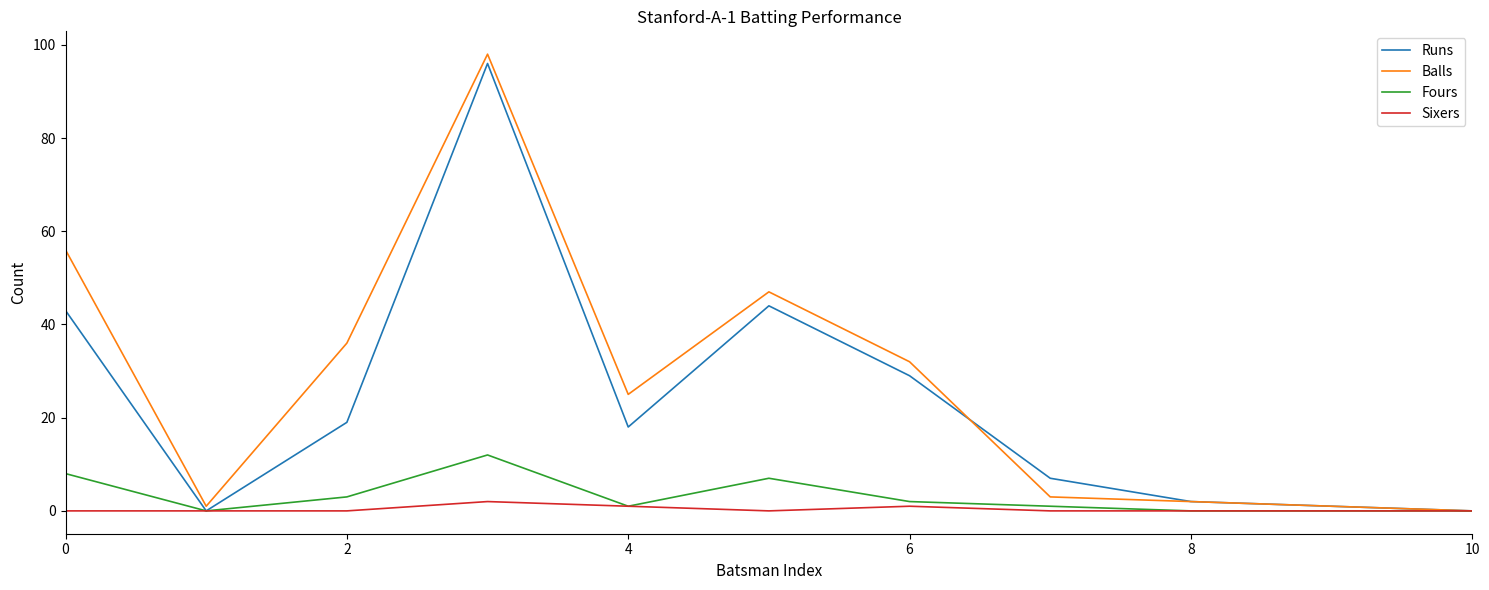

Which series has the largest range (max minus min)?

Balls